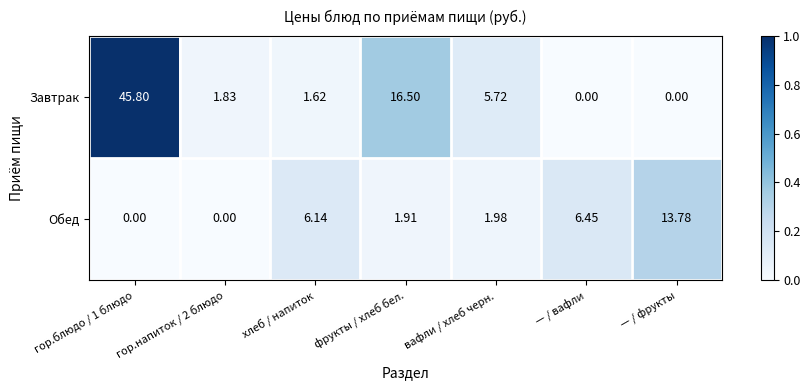

At which label is Завтрак closest to 22?

фрукты / хлеб бел.